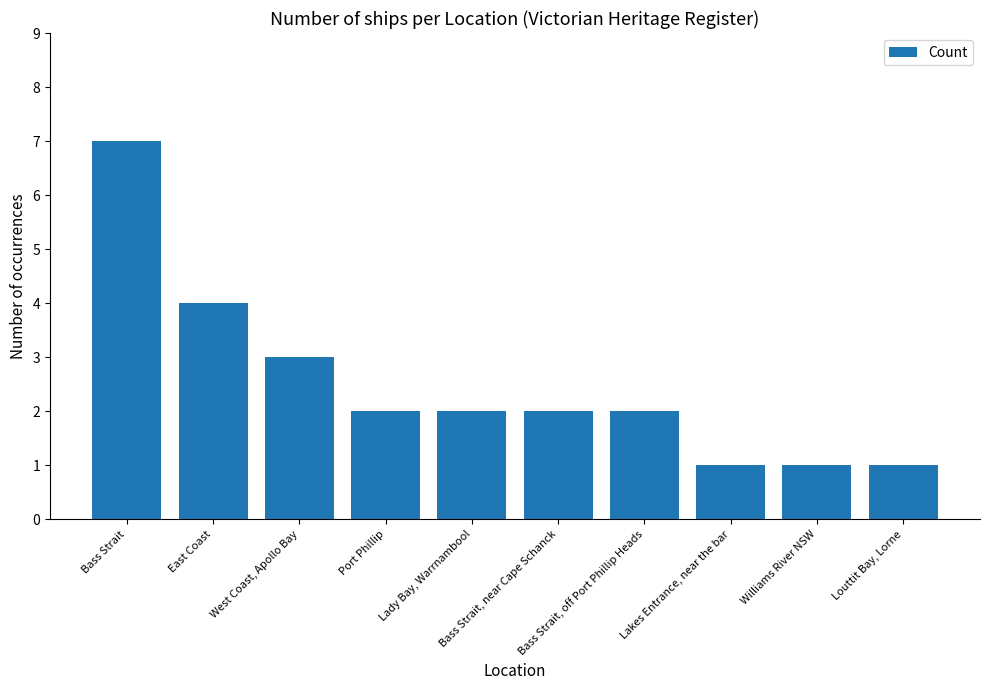

How many series are shown in this chart?

1